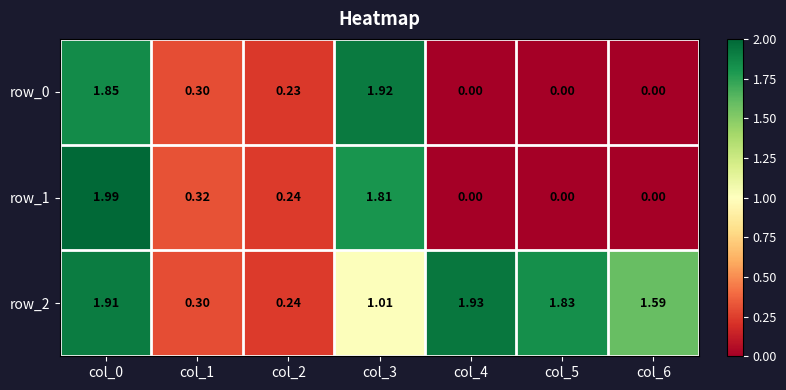

Is the value of row_0 at col_6 greater than the value of row_1 at col_0?

No